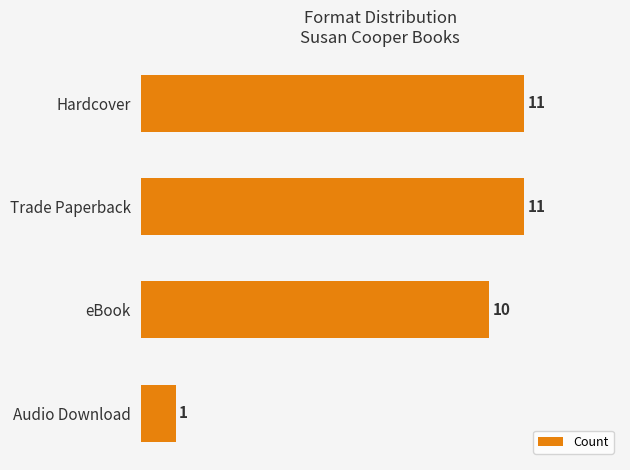

Reading top to bottom, list all the values displayed in this chart.

11	11	10	1